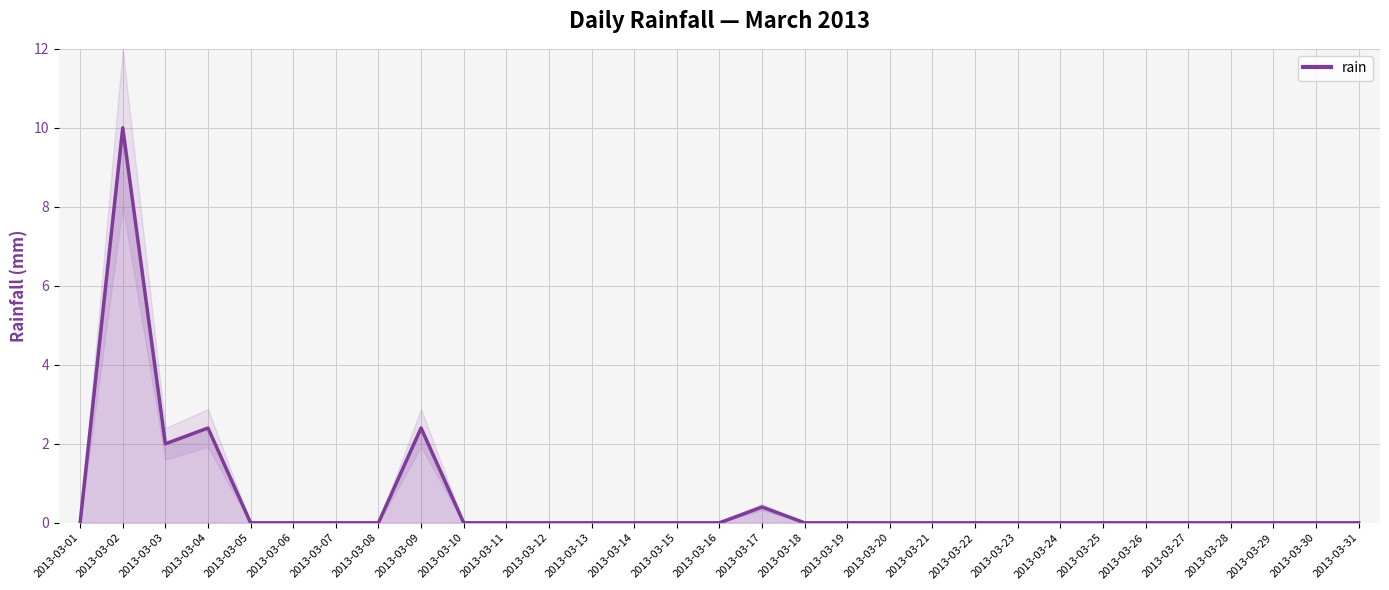

How many points are lower than both their immediate neighbors (excluding endpoints)?

1